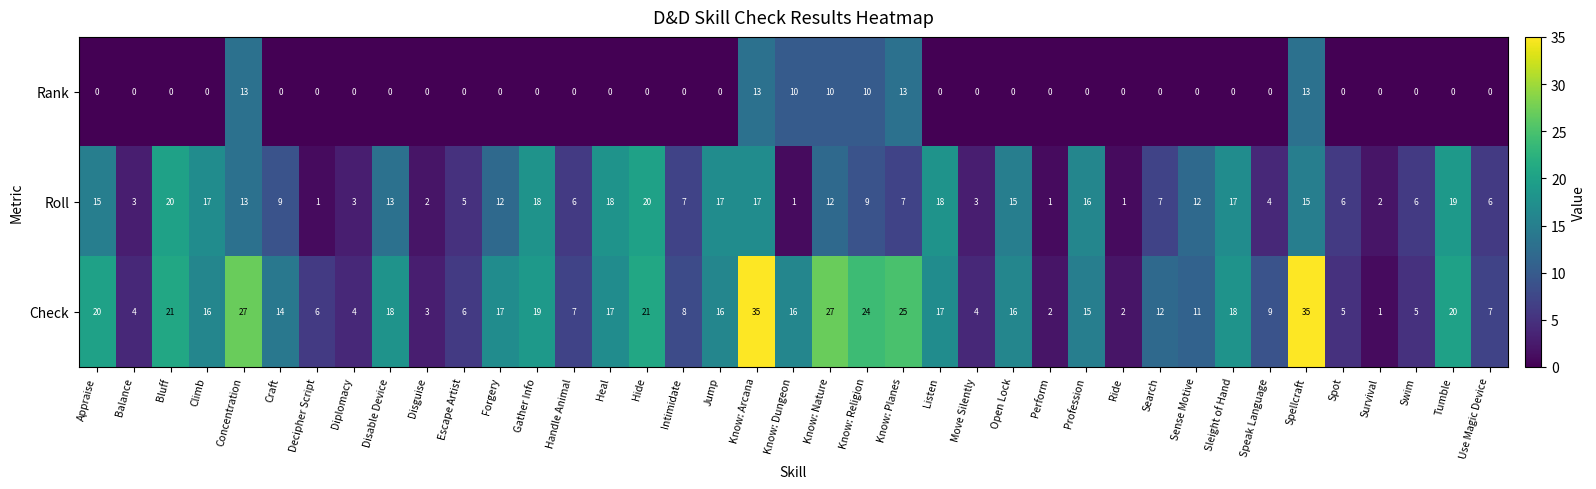

How many values in the Check series are below 16?

19